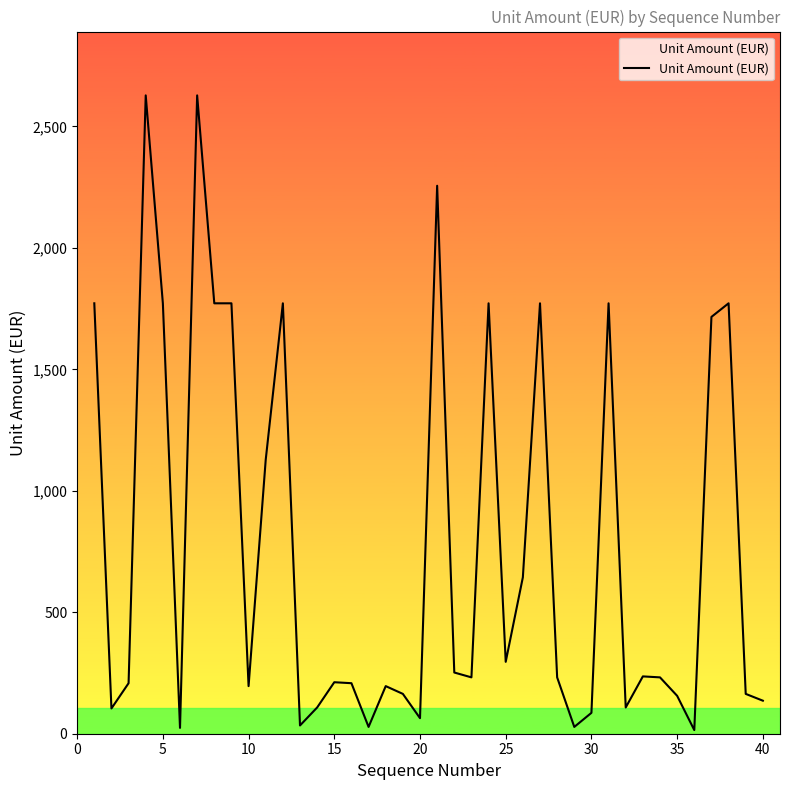

What is the maximum value shown in the chart?

2628